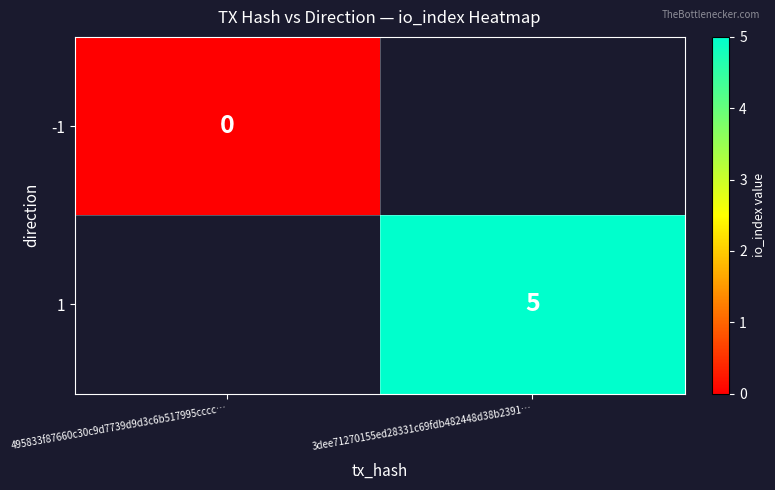

Is the value of -1 at 495833f87660c30c9d7739d9d3c6b517995cccc… greater than the value of 1 at 3dee71270155ed28331c69fdb482448d38b2391…?

No